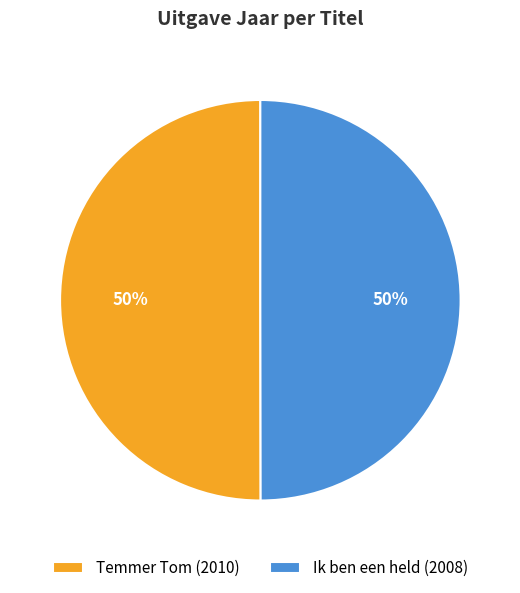

Is it true that Temmer Tom is 50% of the pie?

True